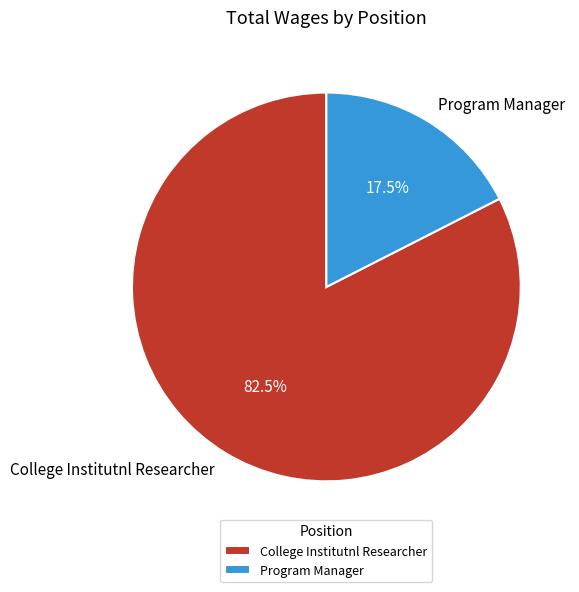

Between College Institutnl Researcher and Program Manager, which is larger?

College Institutnl Researcher